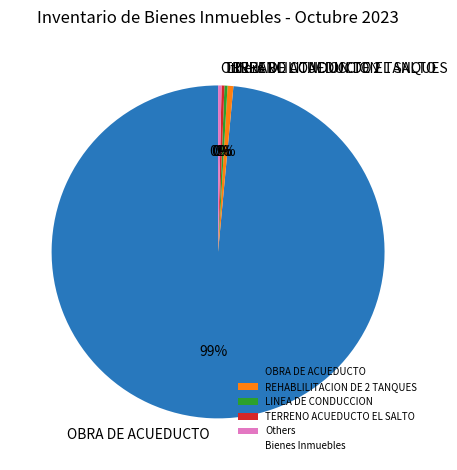

The REHABLILITACION DE 2 TANQUES slice represents 1% of the pie. True or false?

True